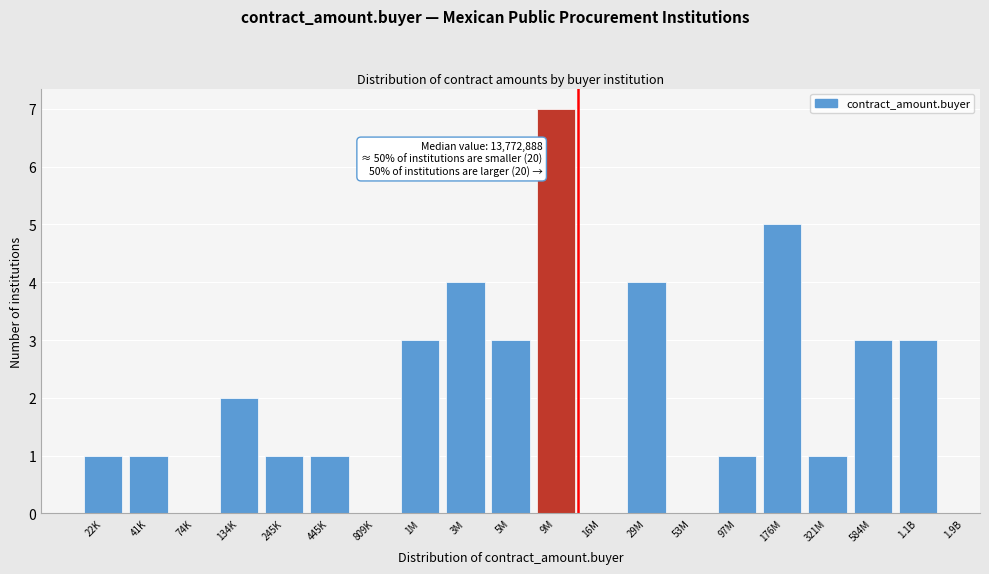

At which category does the chart reach its peak across all series?

9M